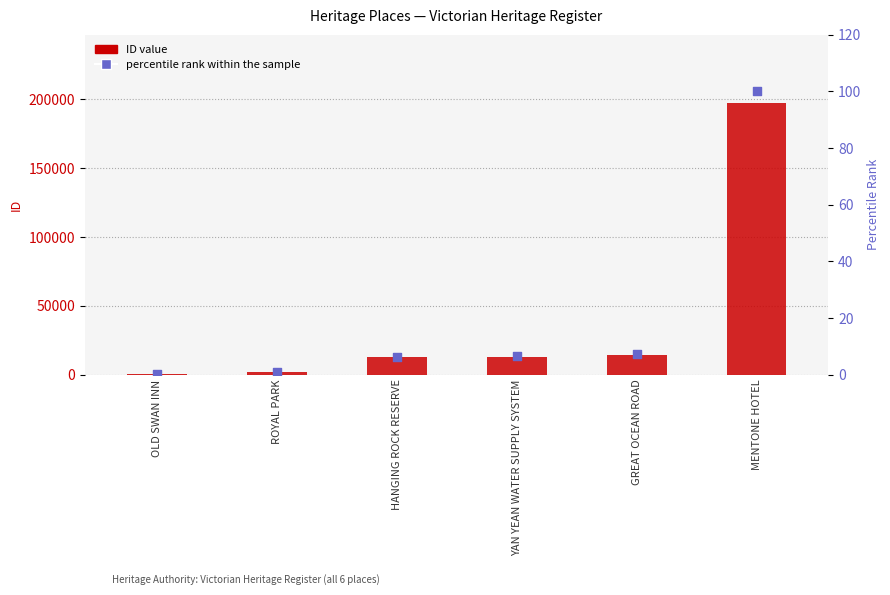

What is the total value across all series at GREAT OCEAN ROAD?

14235.2